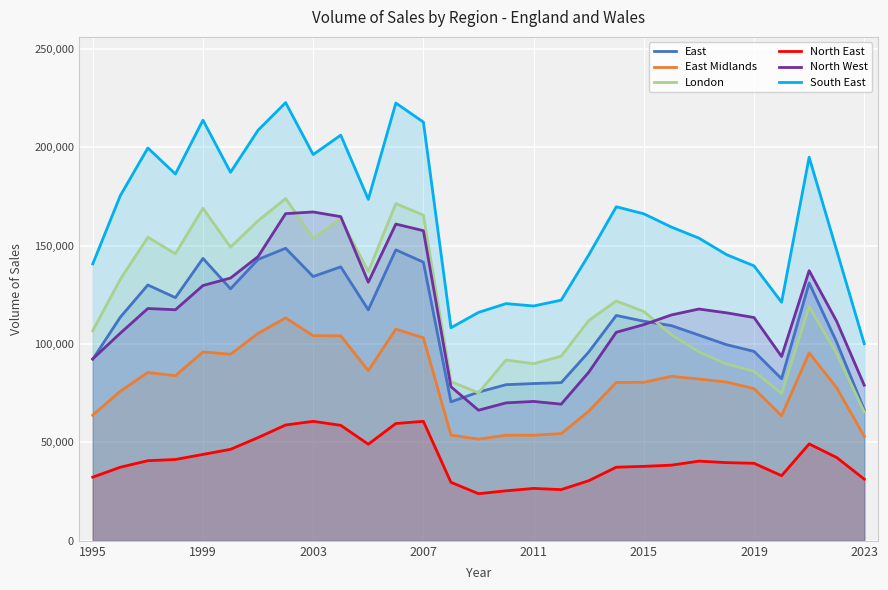

How many lines are shown in the chart?

6